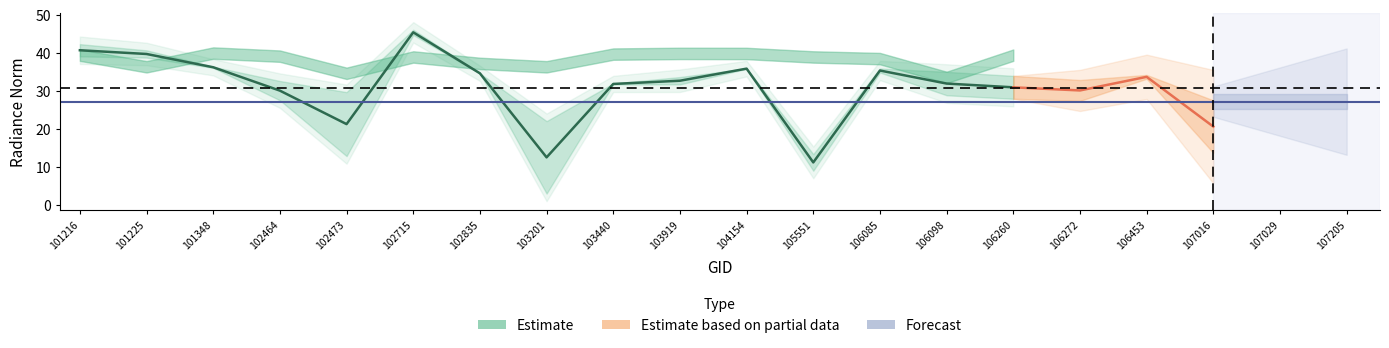

At which label does rade9_aggzone_norm reach its minimum?

105551